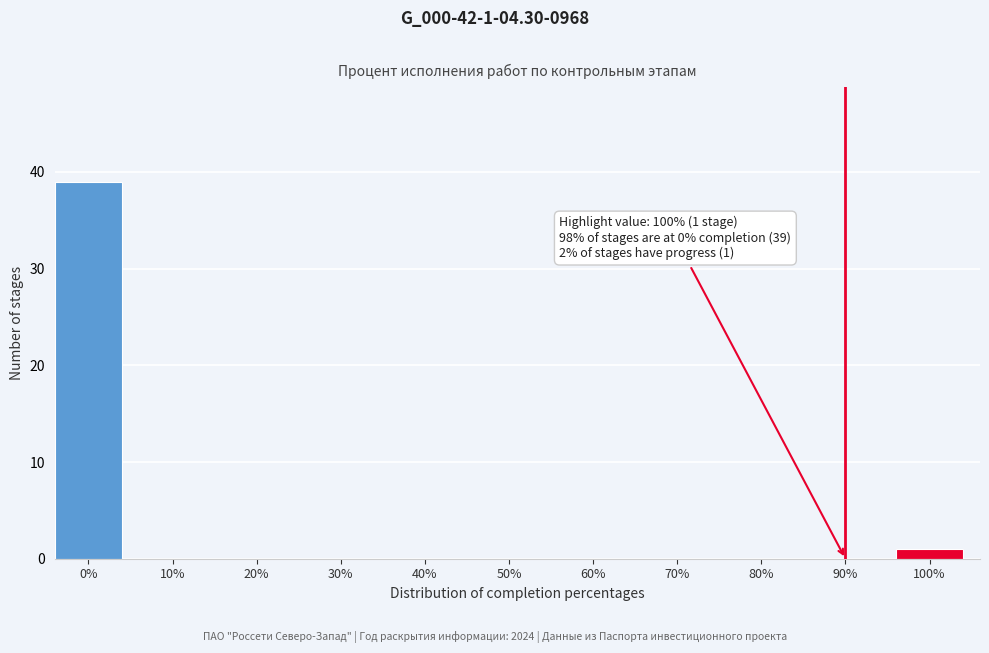

Reading left to right, what are all the values shown in this chart?

0%=39	10%=0	20%=0	30%=0	40%=0	50%=0	60%=0	70%=0	80%=0	90%=0	100%=1